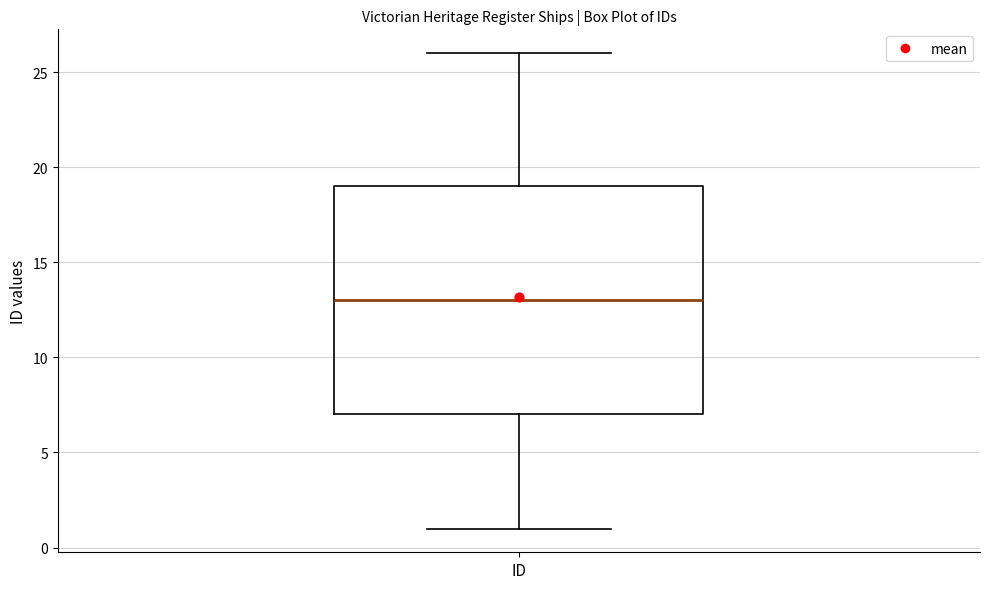

Read this box plot against the y-axis: the position of the median line, the range covered by the box, and the ends of both whiskers. The values are not printed on the chart, so give them approximately, as read against the axis.

median 13, box 7 to 19, whiskers 1 to 26